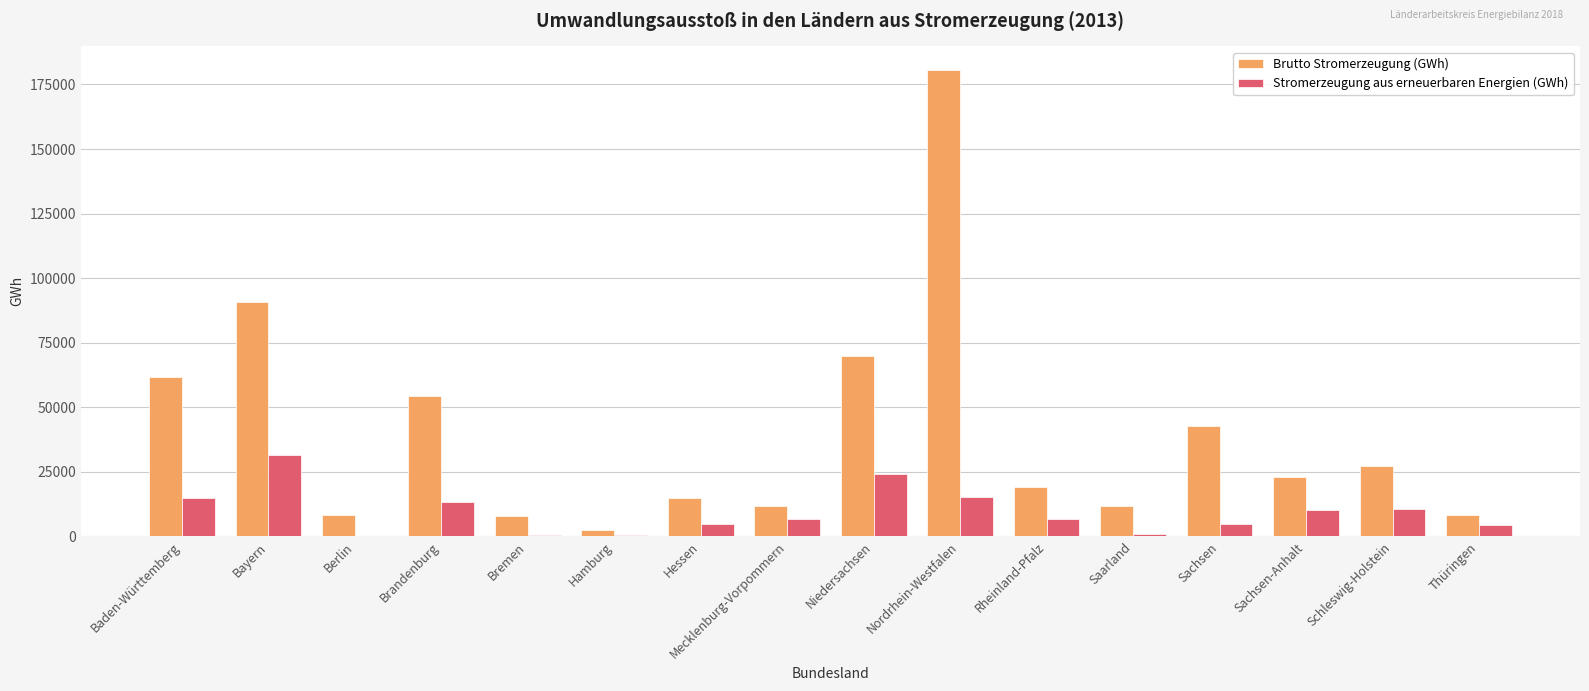

The Brutto Stromerzeugung (GWh) series shows 8215 at Berlin. True or false?

True